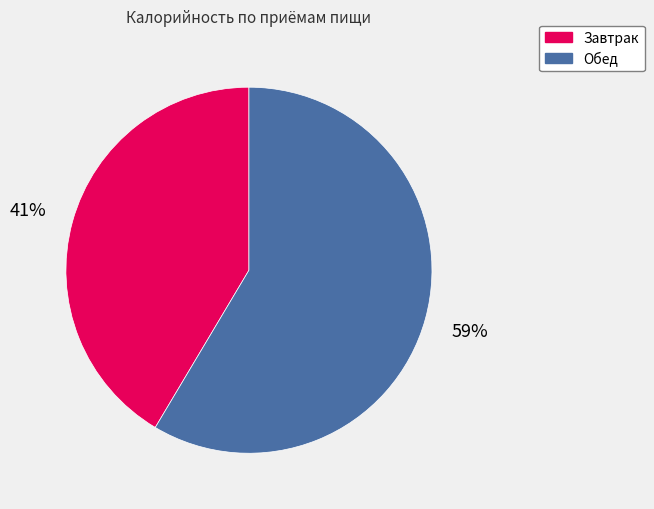

What is the ratio of the value at Завтрак to the value at Обед?

0.7